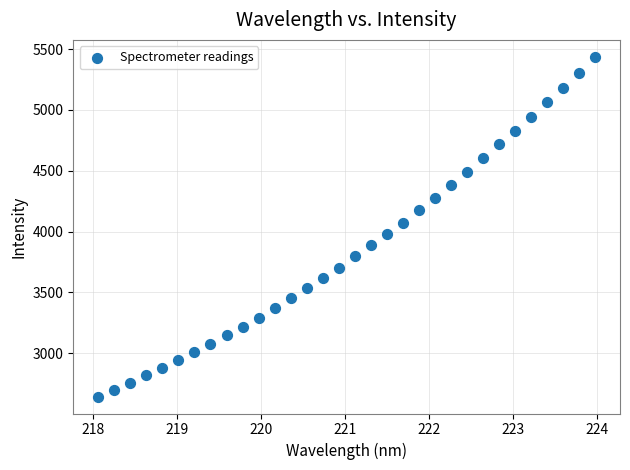

What is the range of X values (max minus min)?

5.9